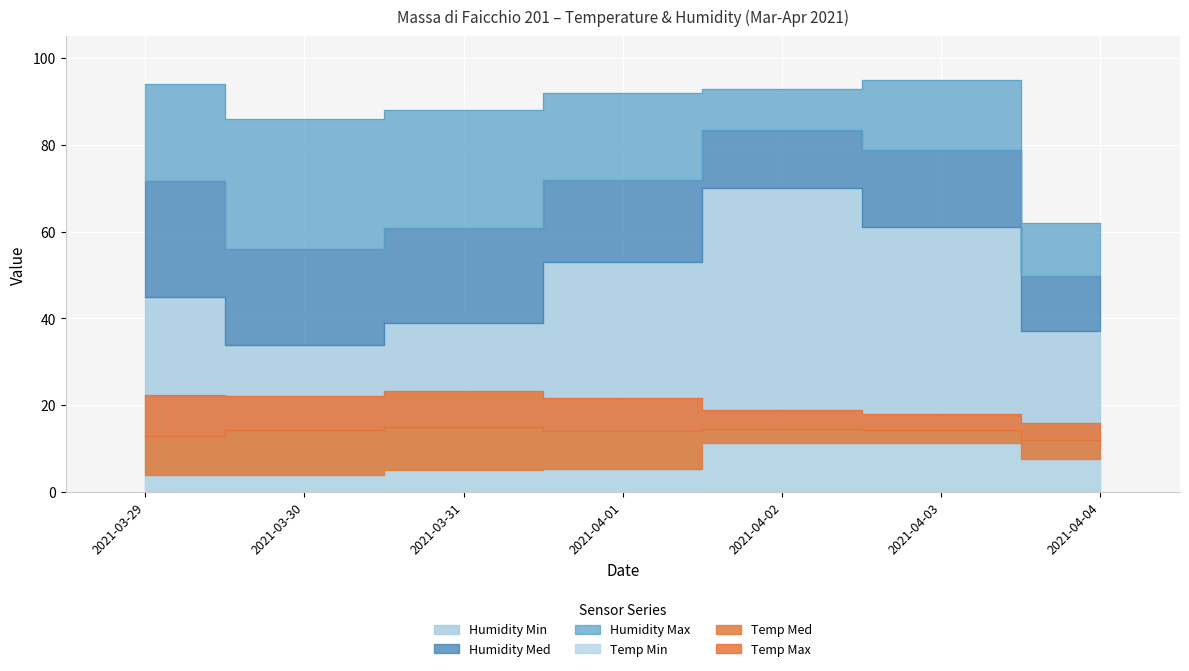

Is the value of Temp Med at 2021-04-02 greater than the value of Humidity Max at 2021-04-01?

No